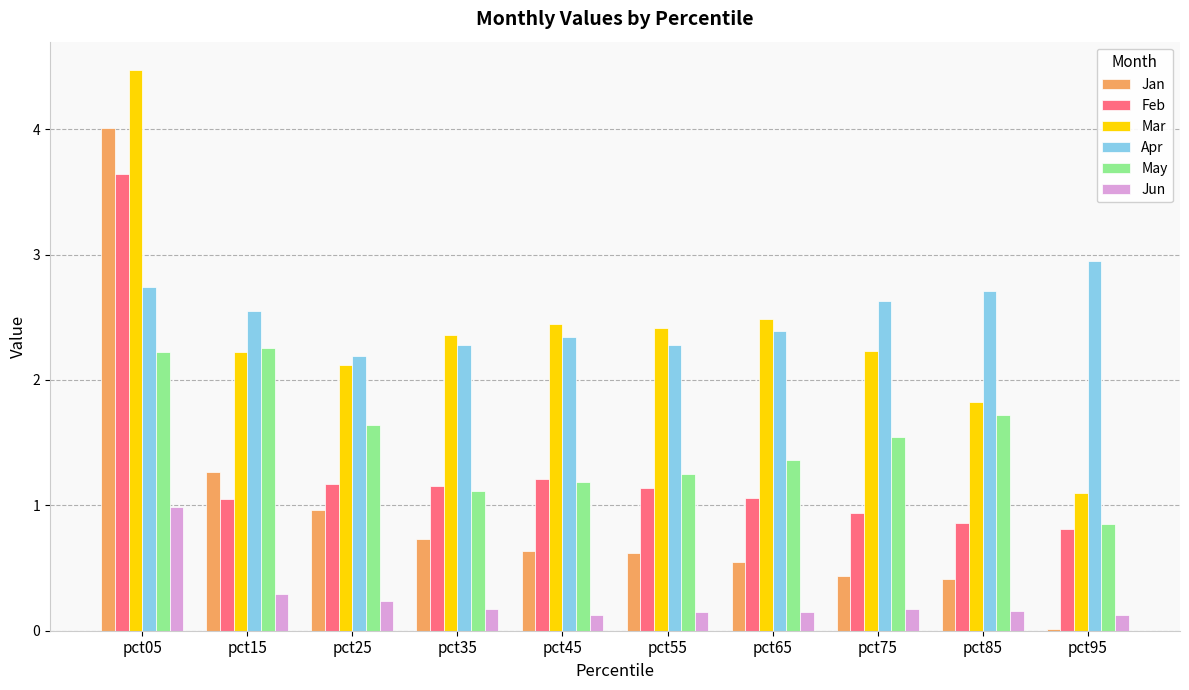

What is the total value across all series at pct35?

7.8